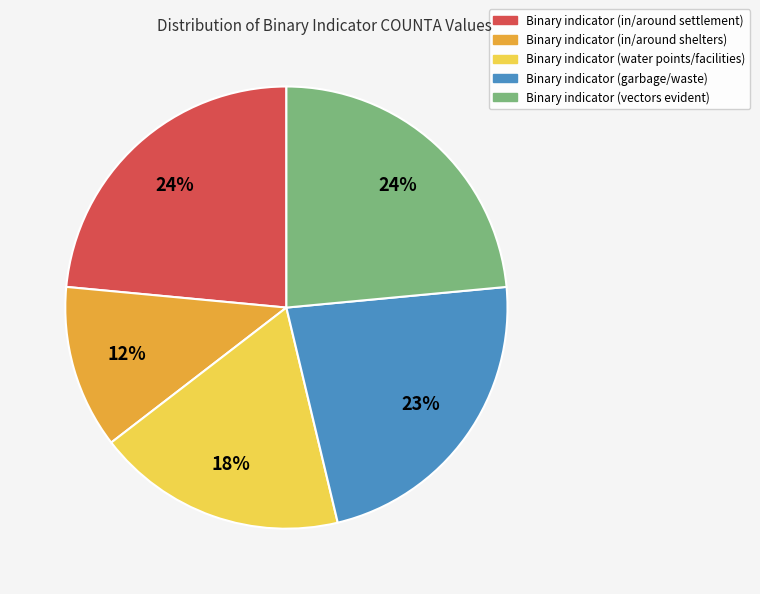

Which category has the smallest portion of the pie?

Binary indicator (in/around shelters)